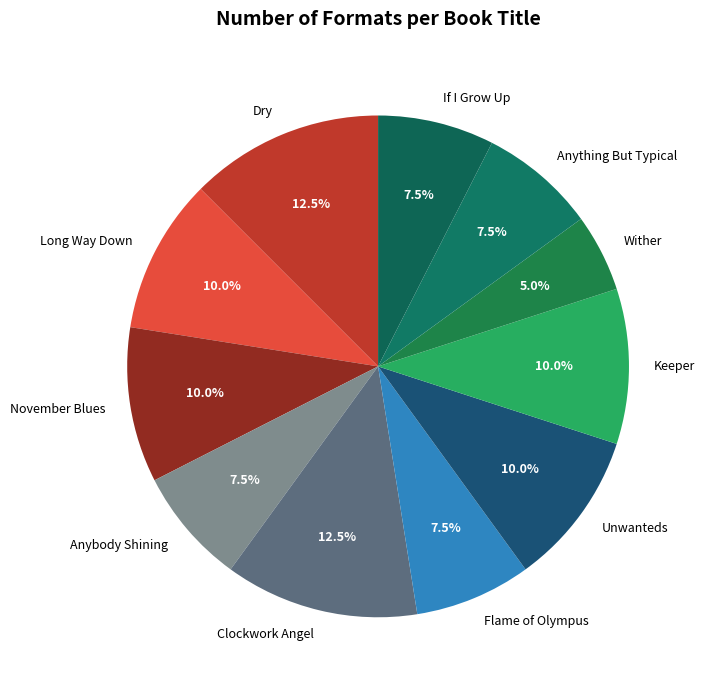

What percentage do Unwanteds and November Blues together represent?

20.0%